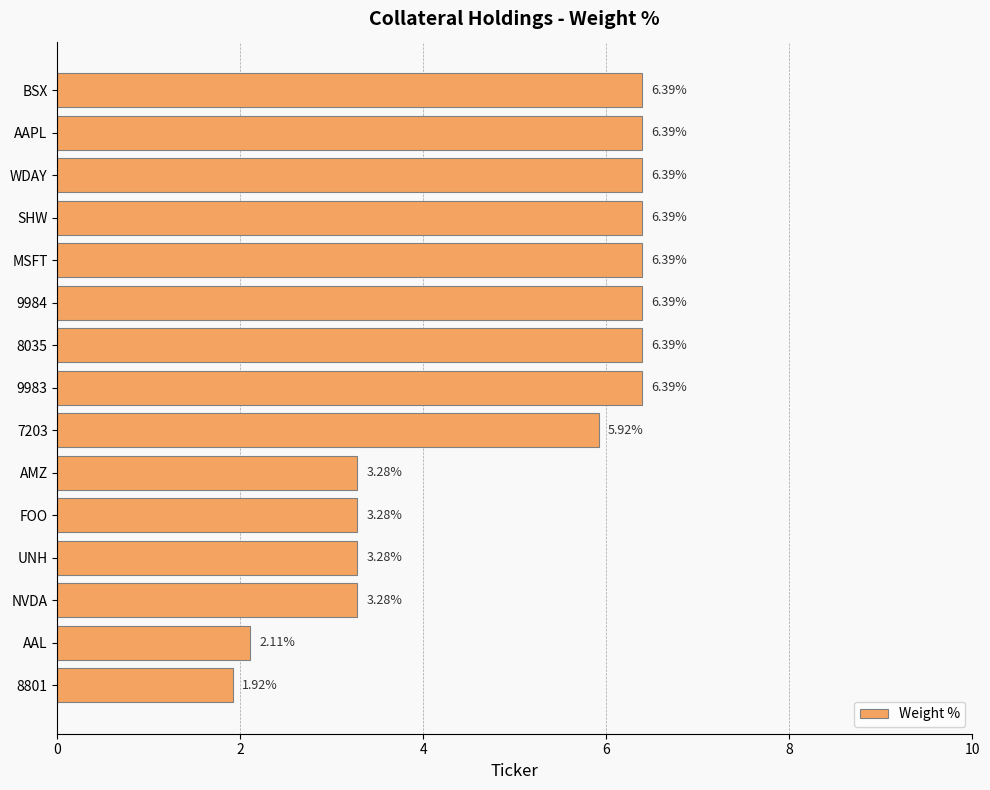

Approximately how many times larger is the value at AAL compared to AAPL?

0.3